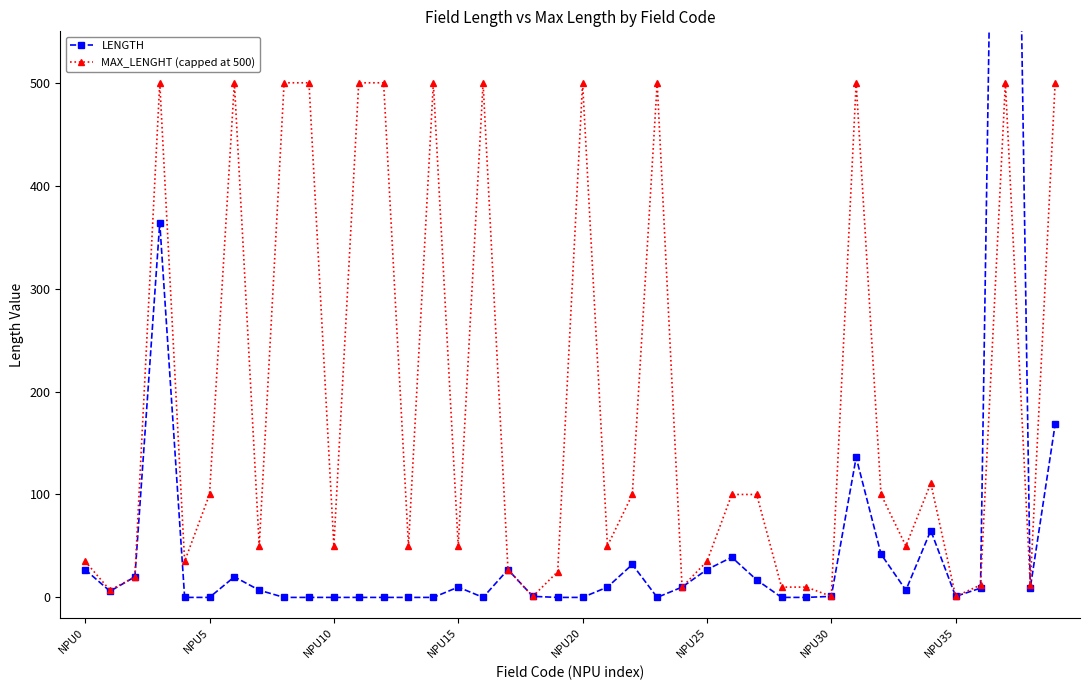

True or false: MAX_LENGHT (capped at 500) has more than 2 points higher than both neighbors.

True